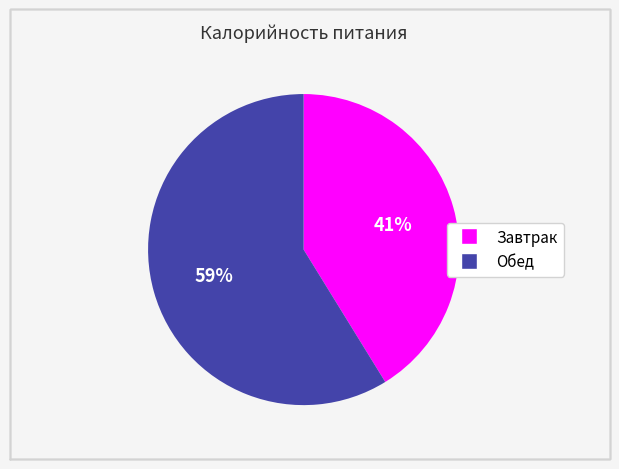

The Обед slice represents 59% of the pie. True or false?

True